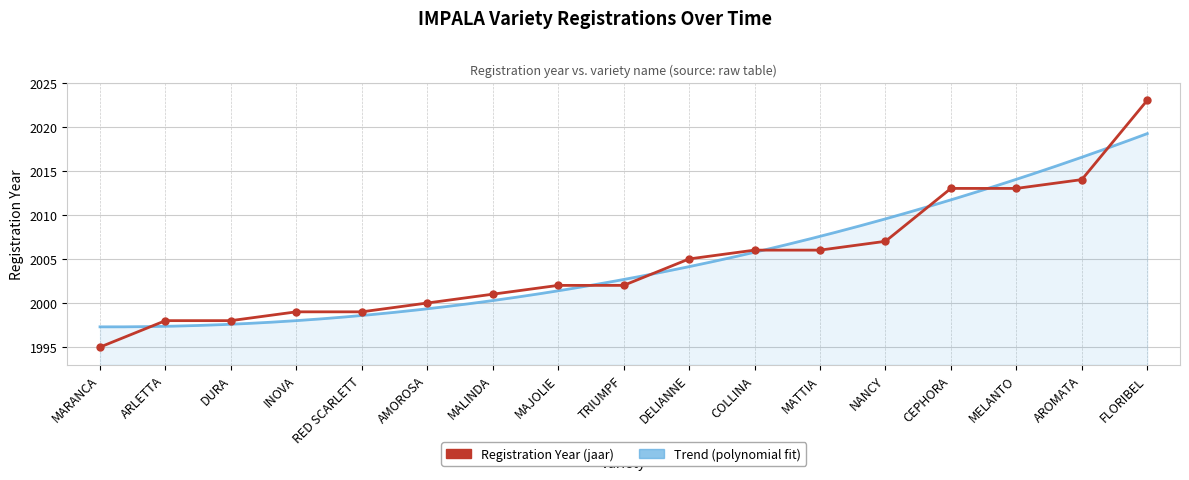

Approximately how many times larger is the value at RED SCARLETT compared to MALINDA?

1.0